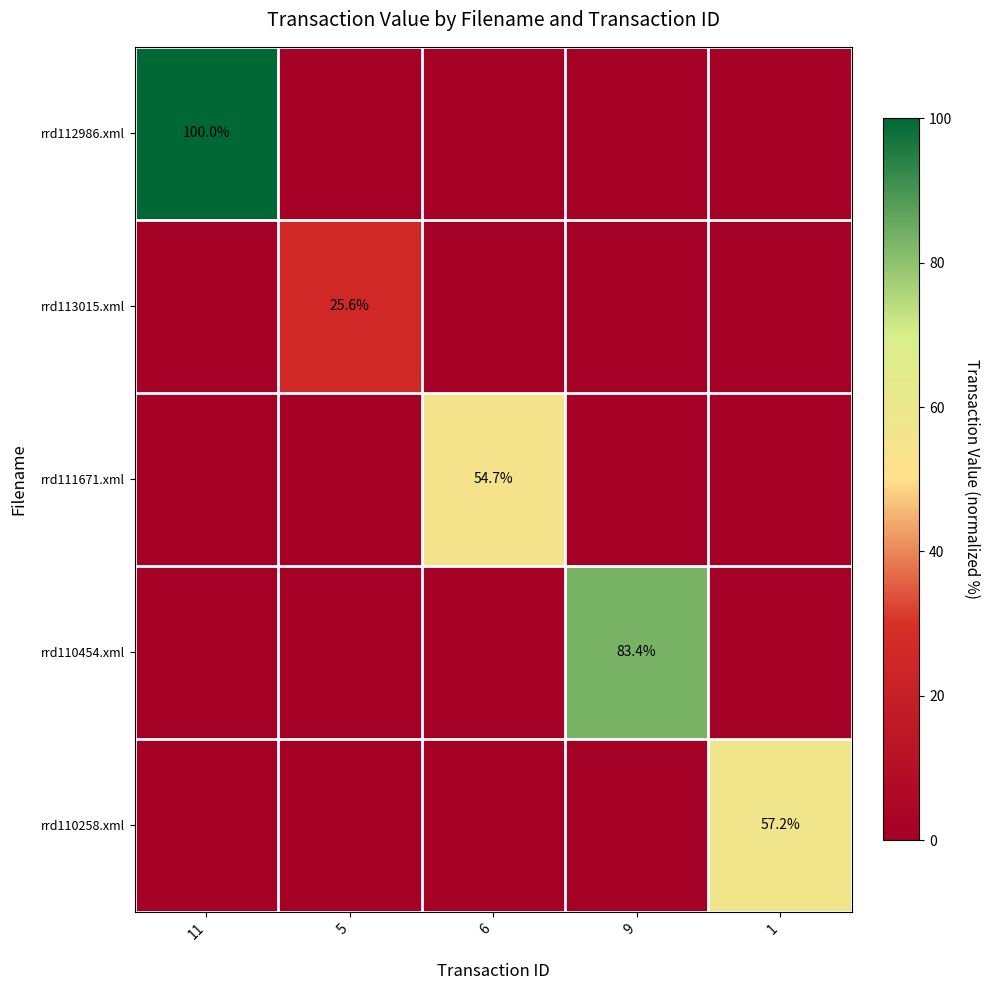

Is it true that rrd111671.xml equals 76.8 at 6?

False